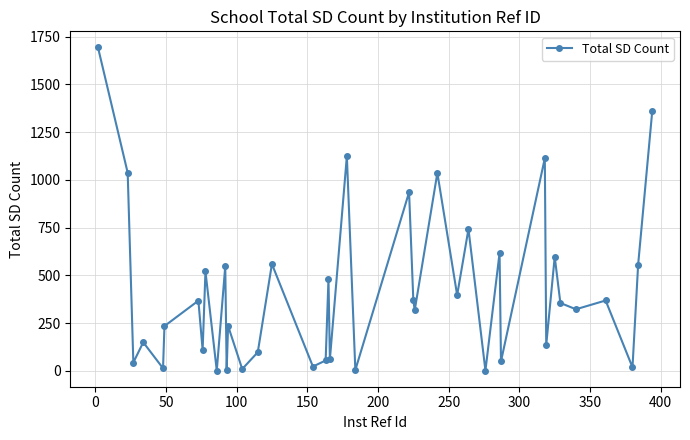

What is the value of the 40th point from the left?

1362